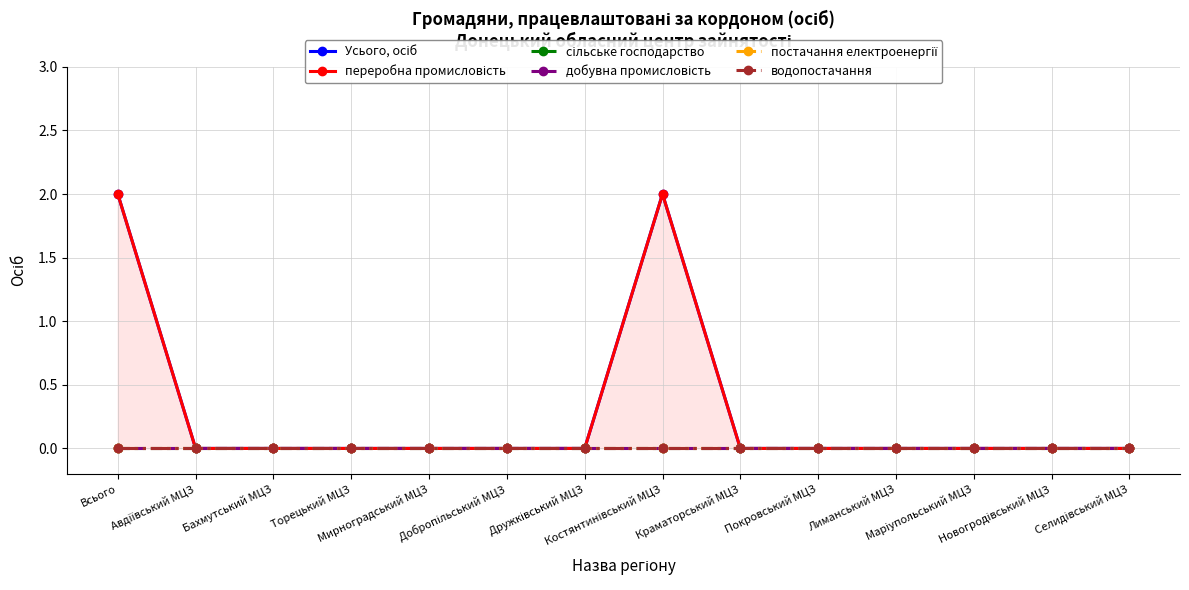

What are all the series names shown in the legend?

Усього, осіб, переробна промисловість, сільське господарство, добувна промисловість, постачання електроенергії, водопостачання